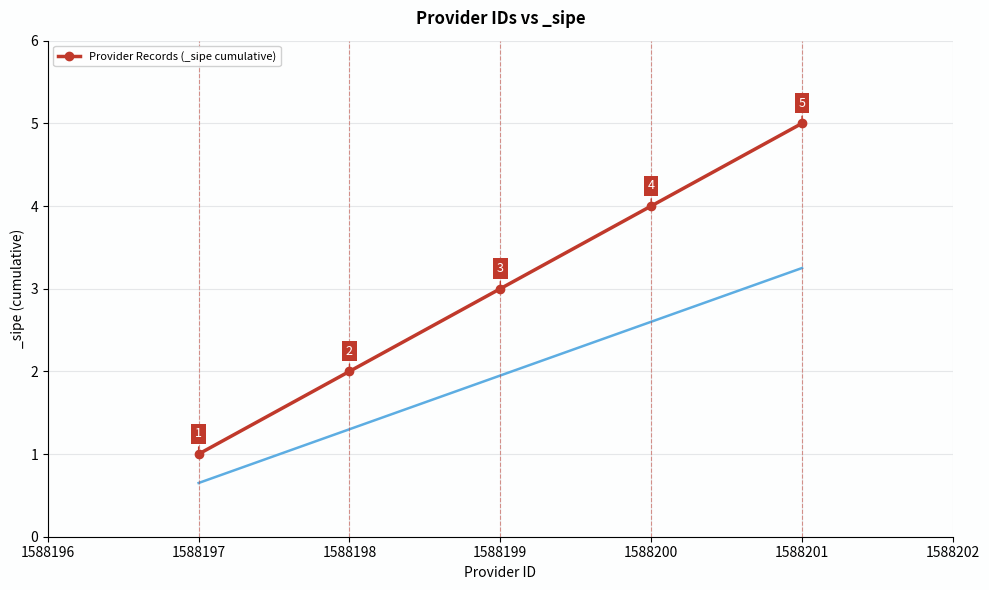

Which category has the lowest value in the Provider Records (_sipe cumulative) series?

1588197